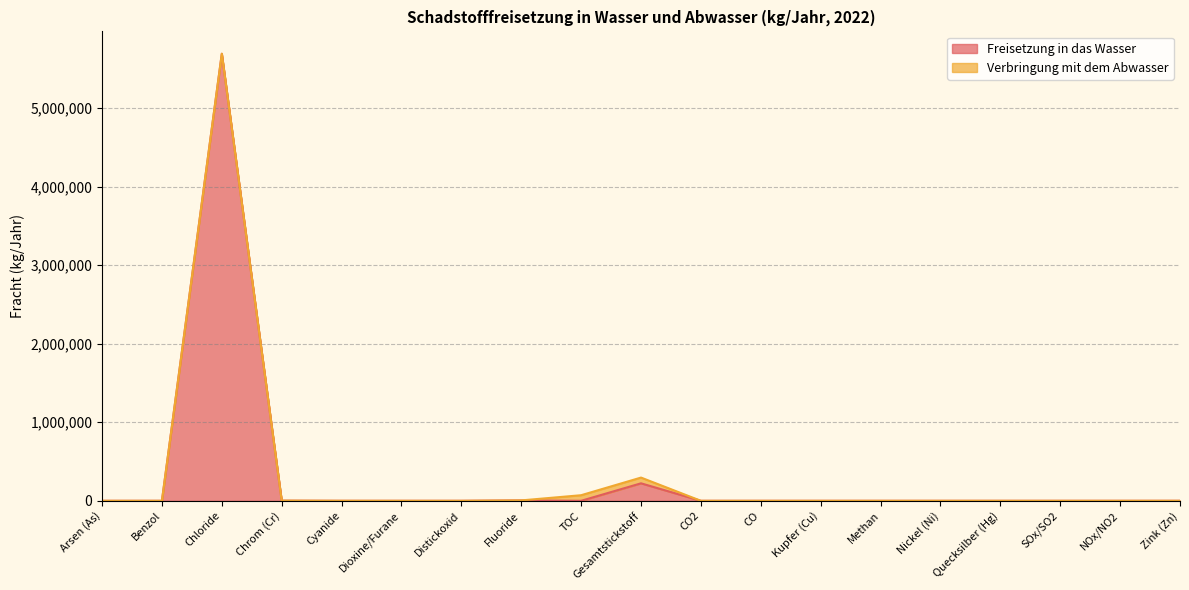

How many categories are shown in the chart?

19